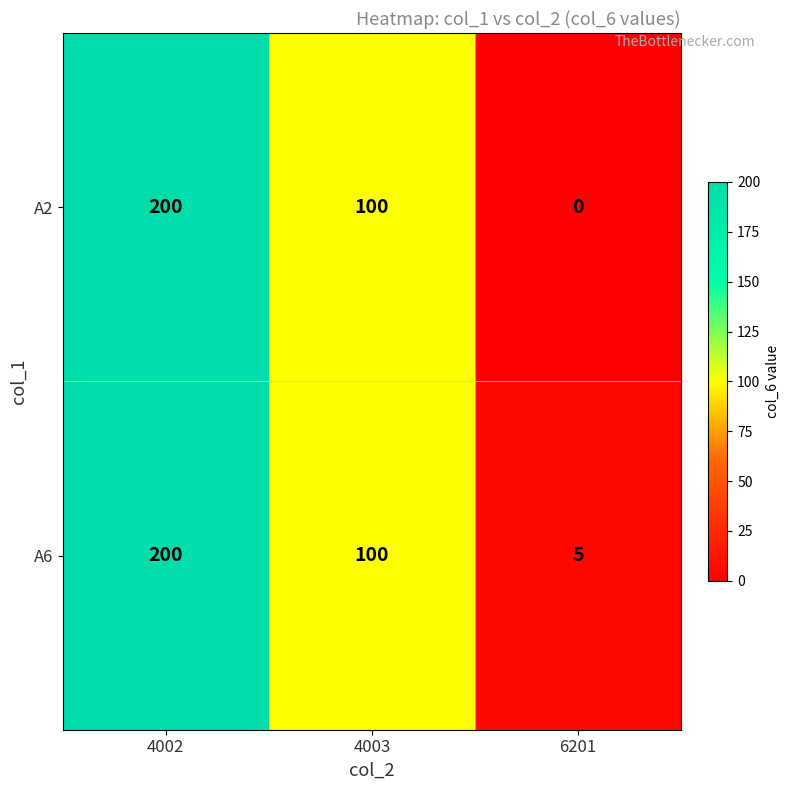

Which category has the highest value in the A6 series?

4002